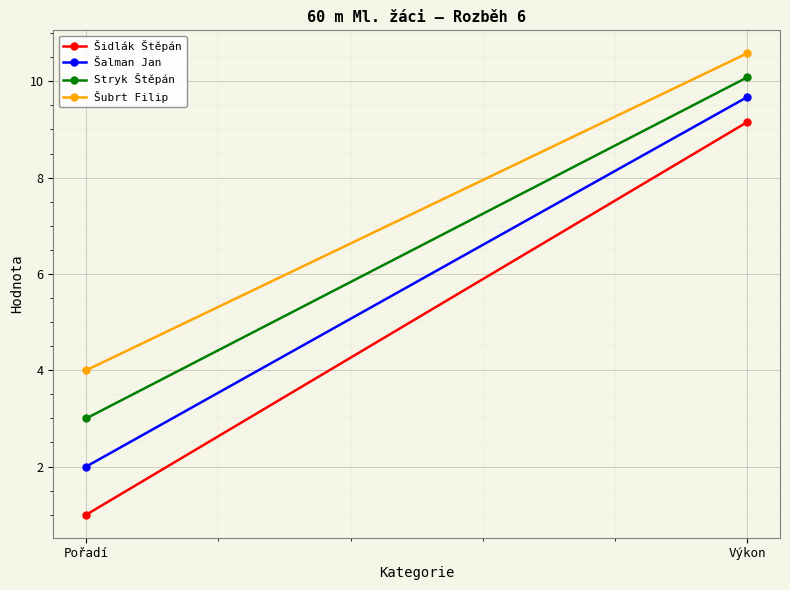

At which category does the chart reach its minimum across all series?

Pořadí